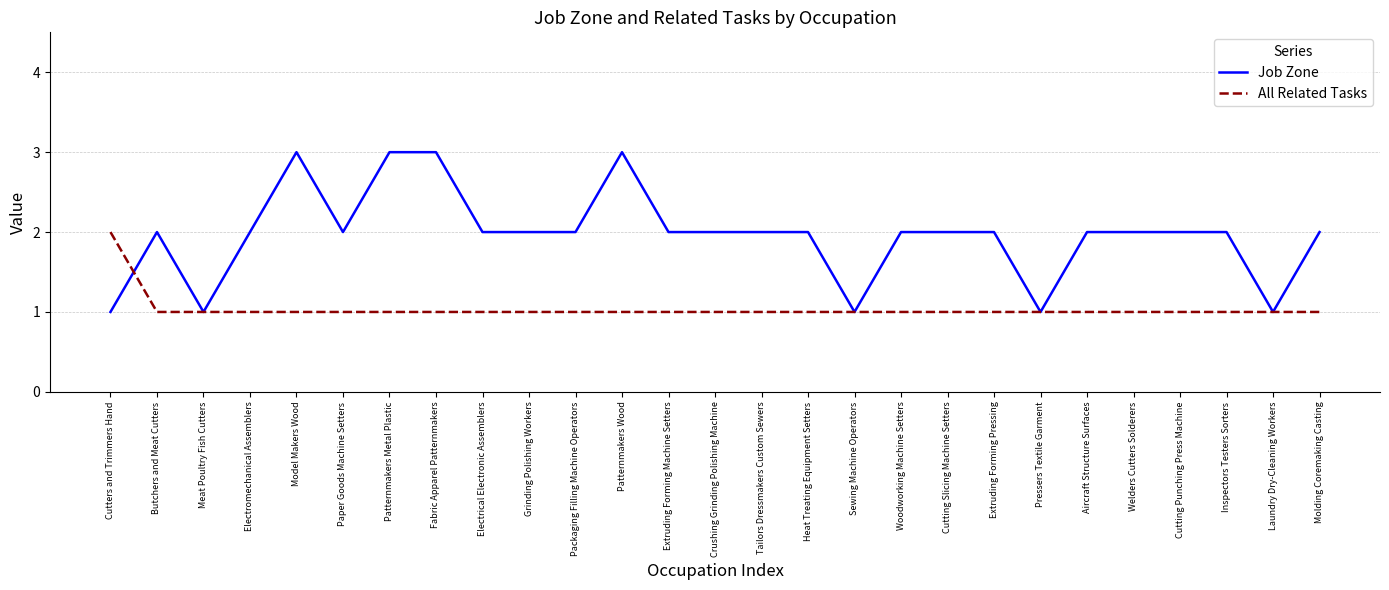

Which series has the widest spread of values?

Job Zone